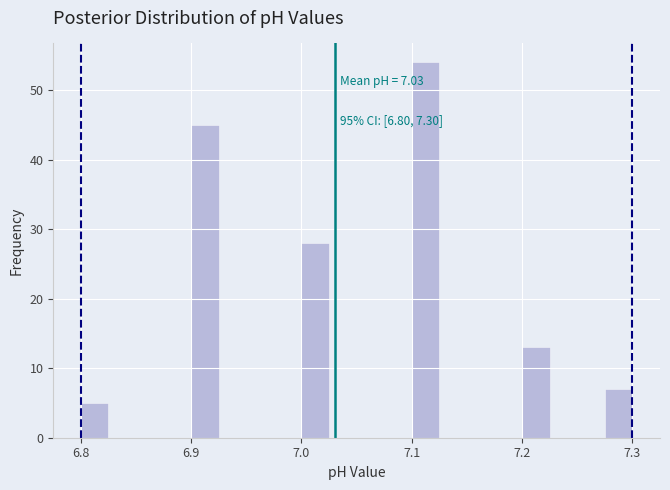

Around what value on the x-axis is the tallest bar? Give the approximate position of its centre, as read against the axis.

7.11